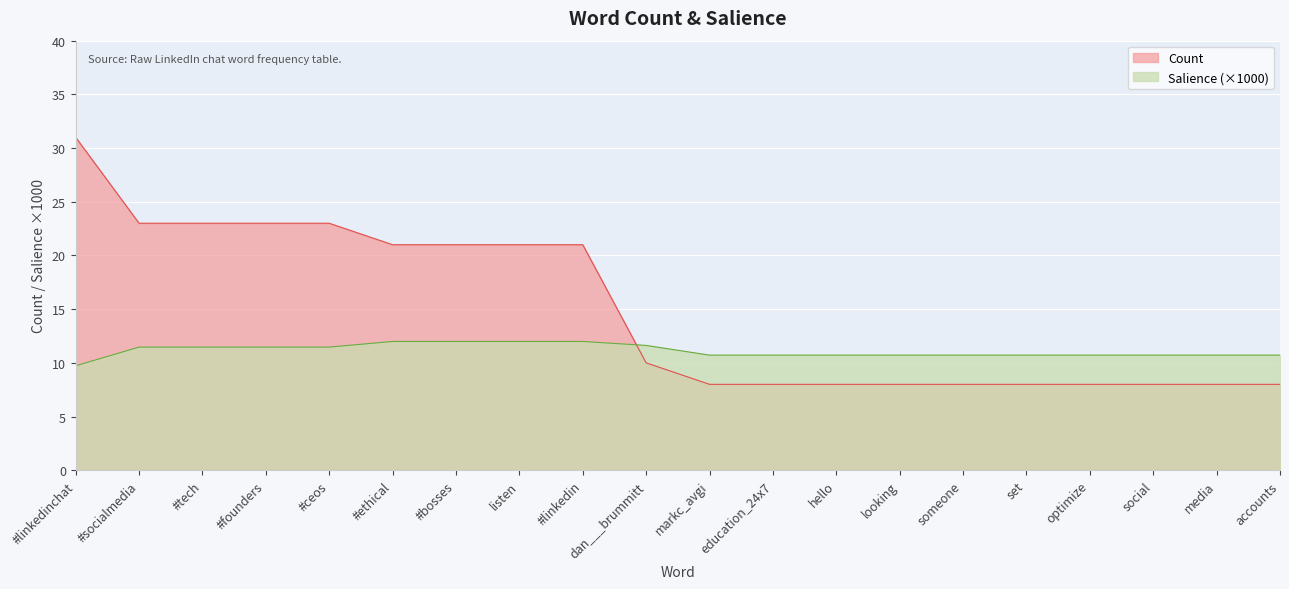

True or false: Salience has more than 1 points higher than both neighbors.

False